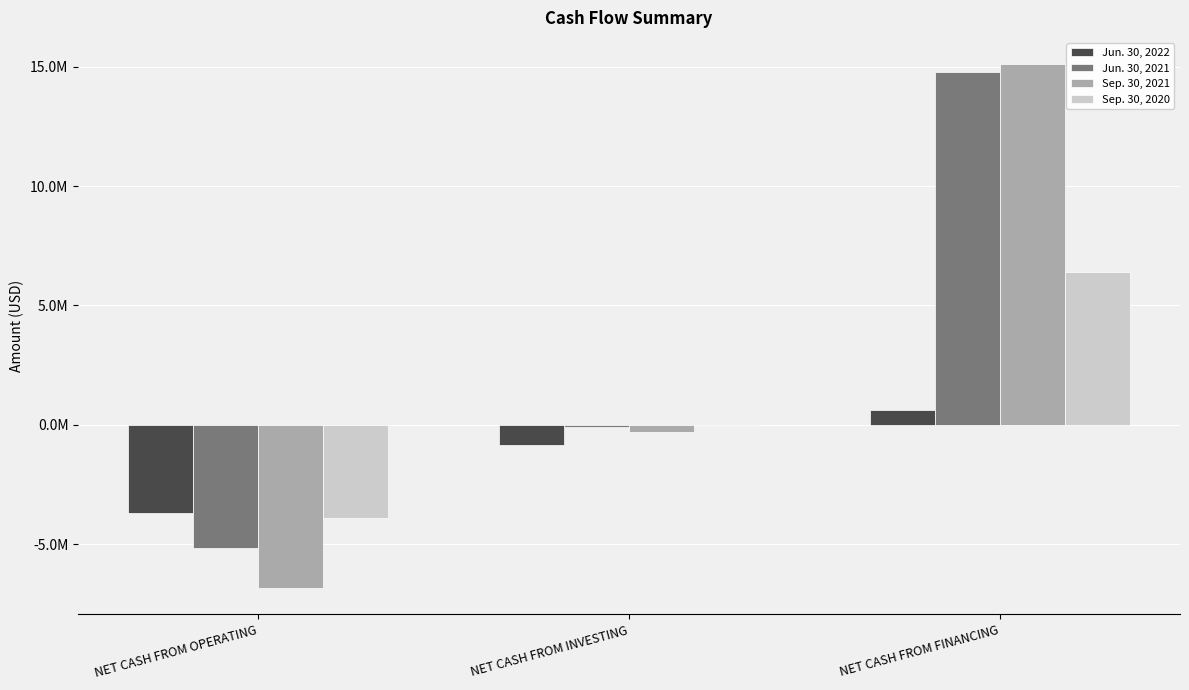

Does the chart contain stacked bars?

No